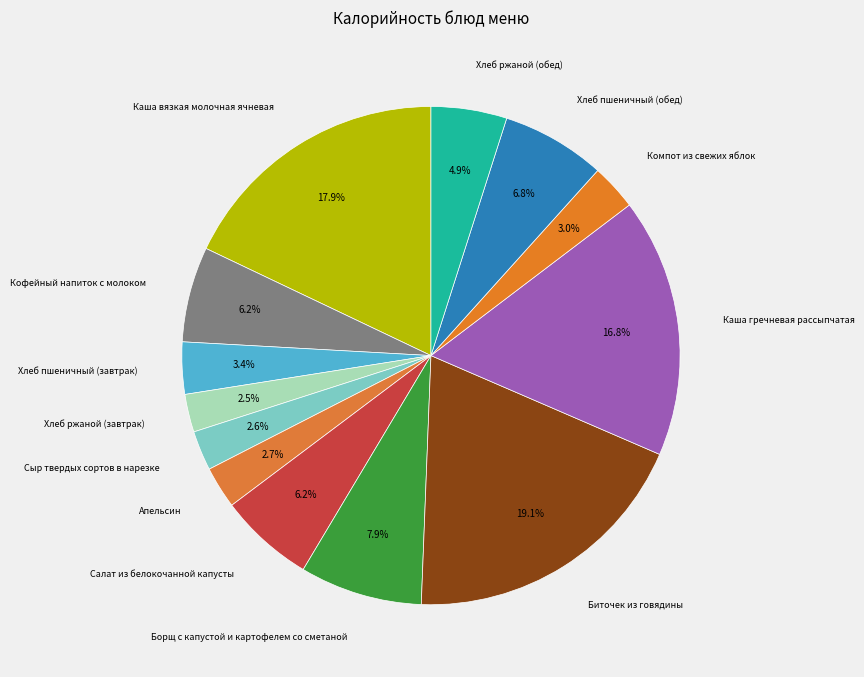

What is the smallest slice in the pie chart?

Хлеб ржаной (завтрак)